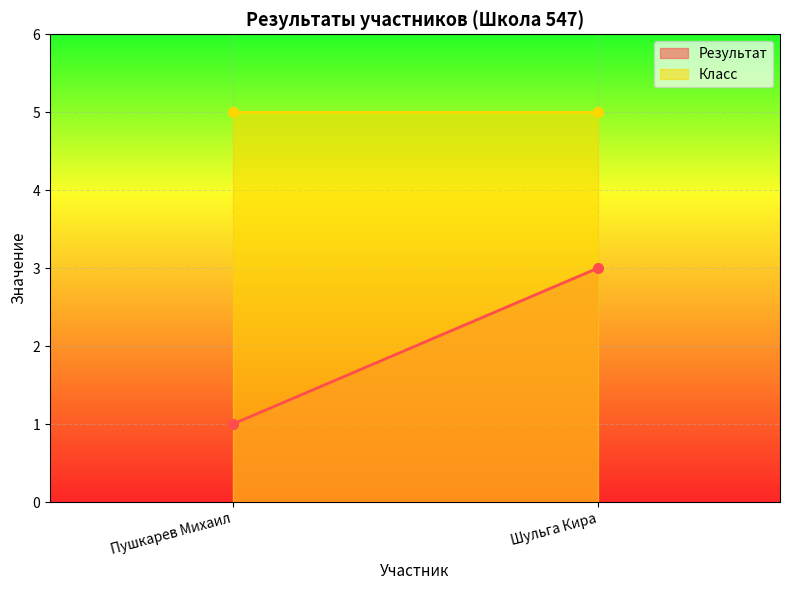

What is the sum of all Класс values?

10